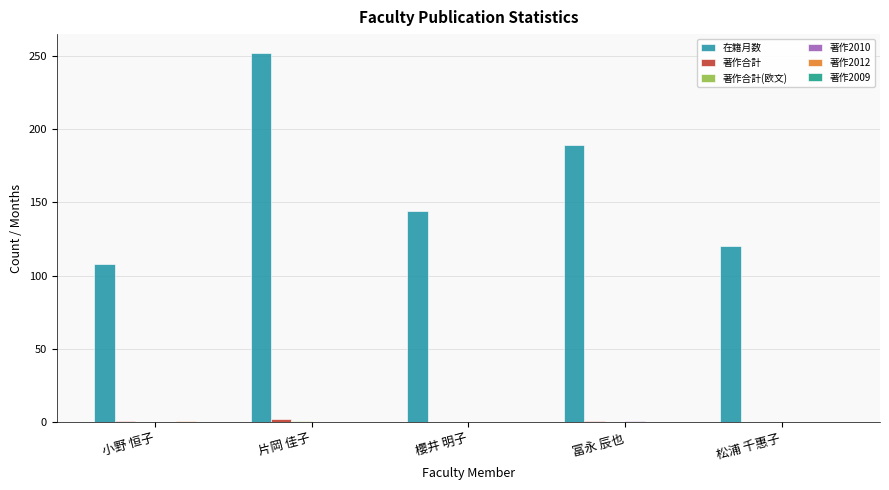

Where is 著作2012 nearest to the value 0?

片岡 佳子